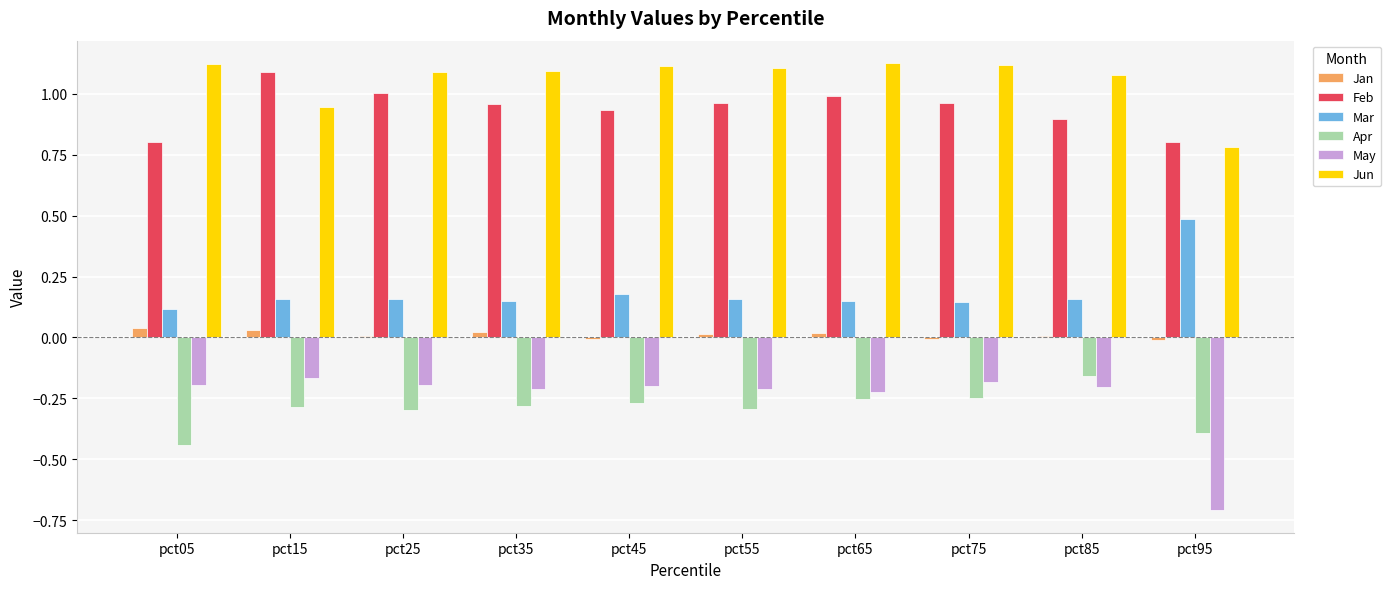

Does the chart contain stacked bars?

No